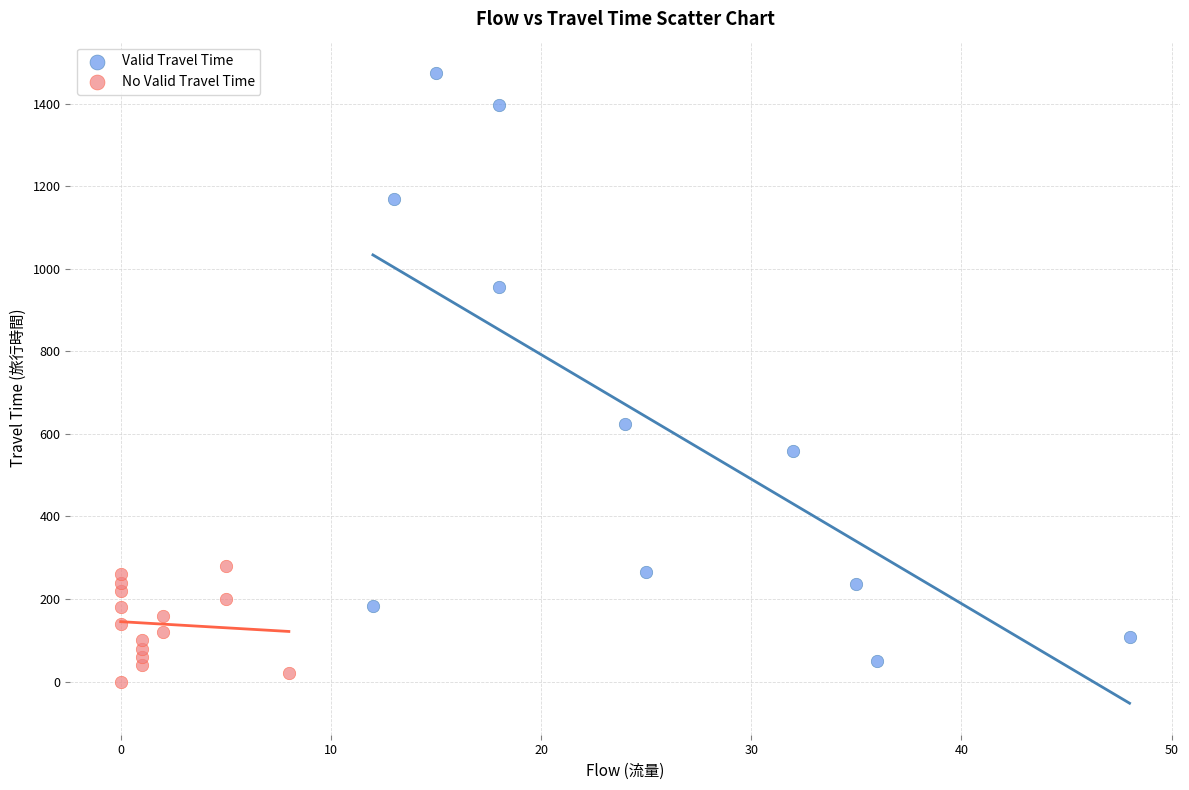

Which series contains the highest Y value?

Valid Travel Time